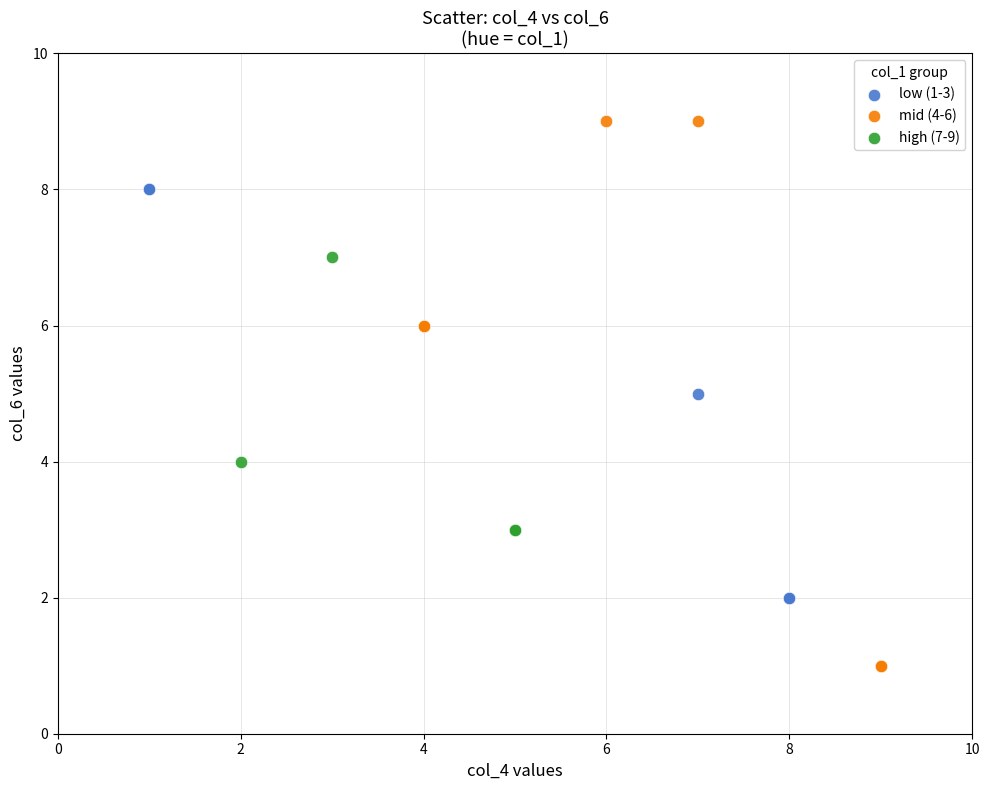

Which series contains the highest Y value?

mid (4-6)